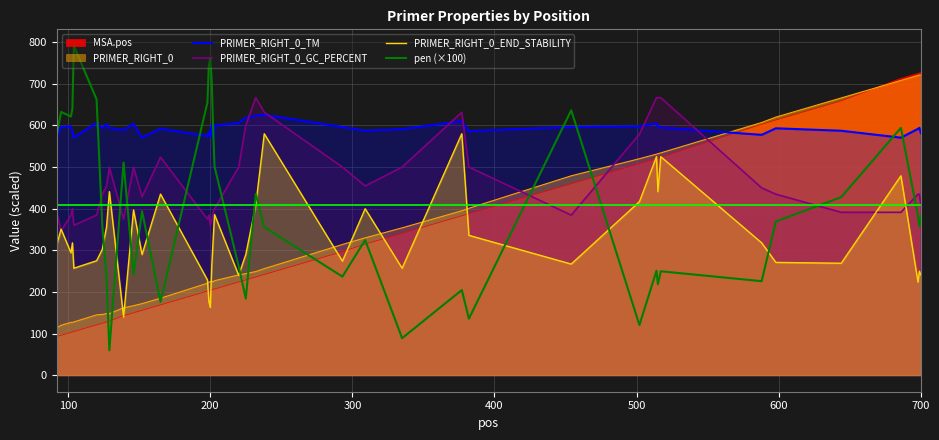

Which series ends up on top after the final intersection of PRIMER_RIGHT_0_GC_PERCENT and PRIMER_RIGHT_0_TM?

PRIMER_RIGHT_0_TM